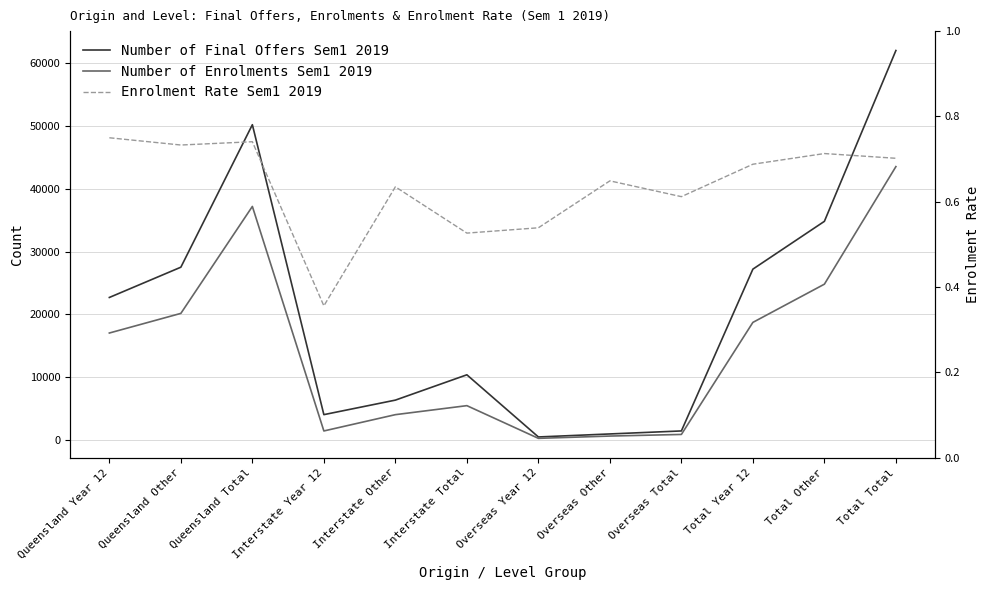

Which series changed the most between Queensland Year 12 and Queensland Total?

Number of Final Offers Sem1 2019